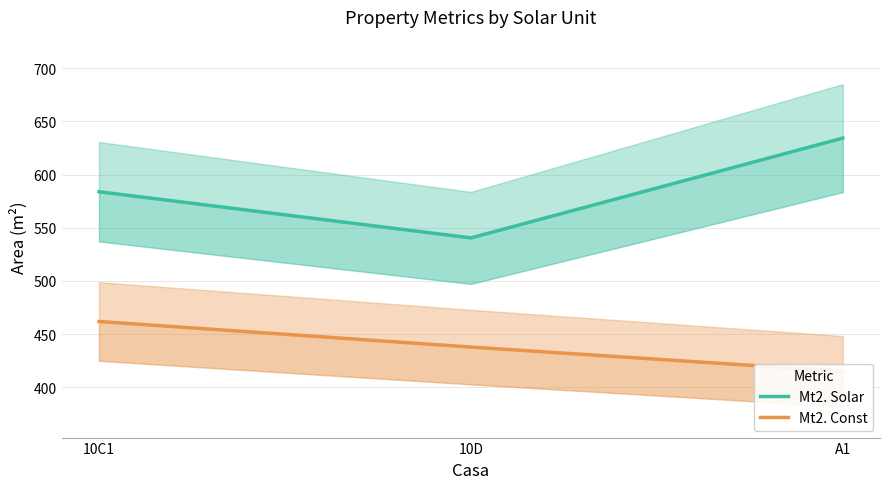

Which series has the largest range (max minus min)?

Mt2. Solar